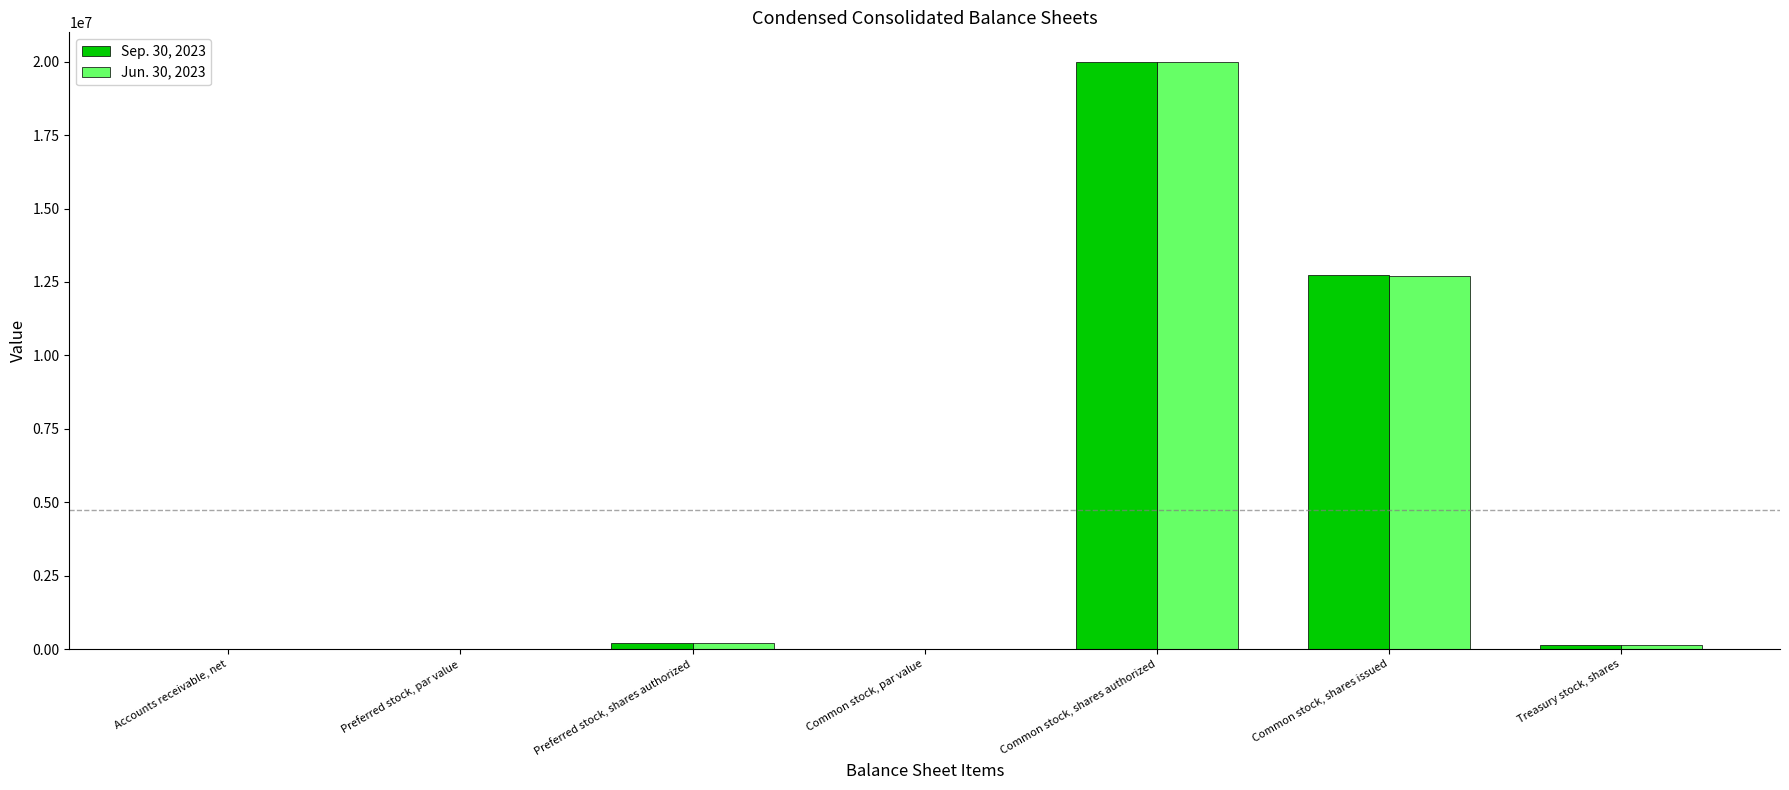

What is the total value across all series at Preferred stock, shares authorized?

400000.0